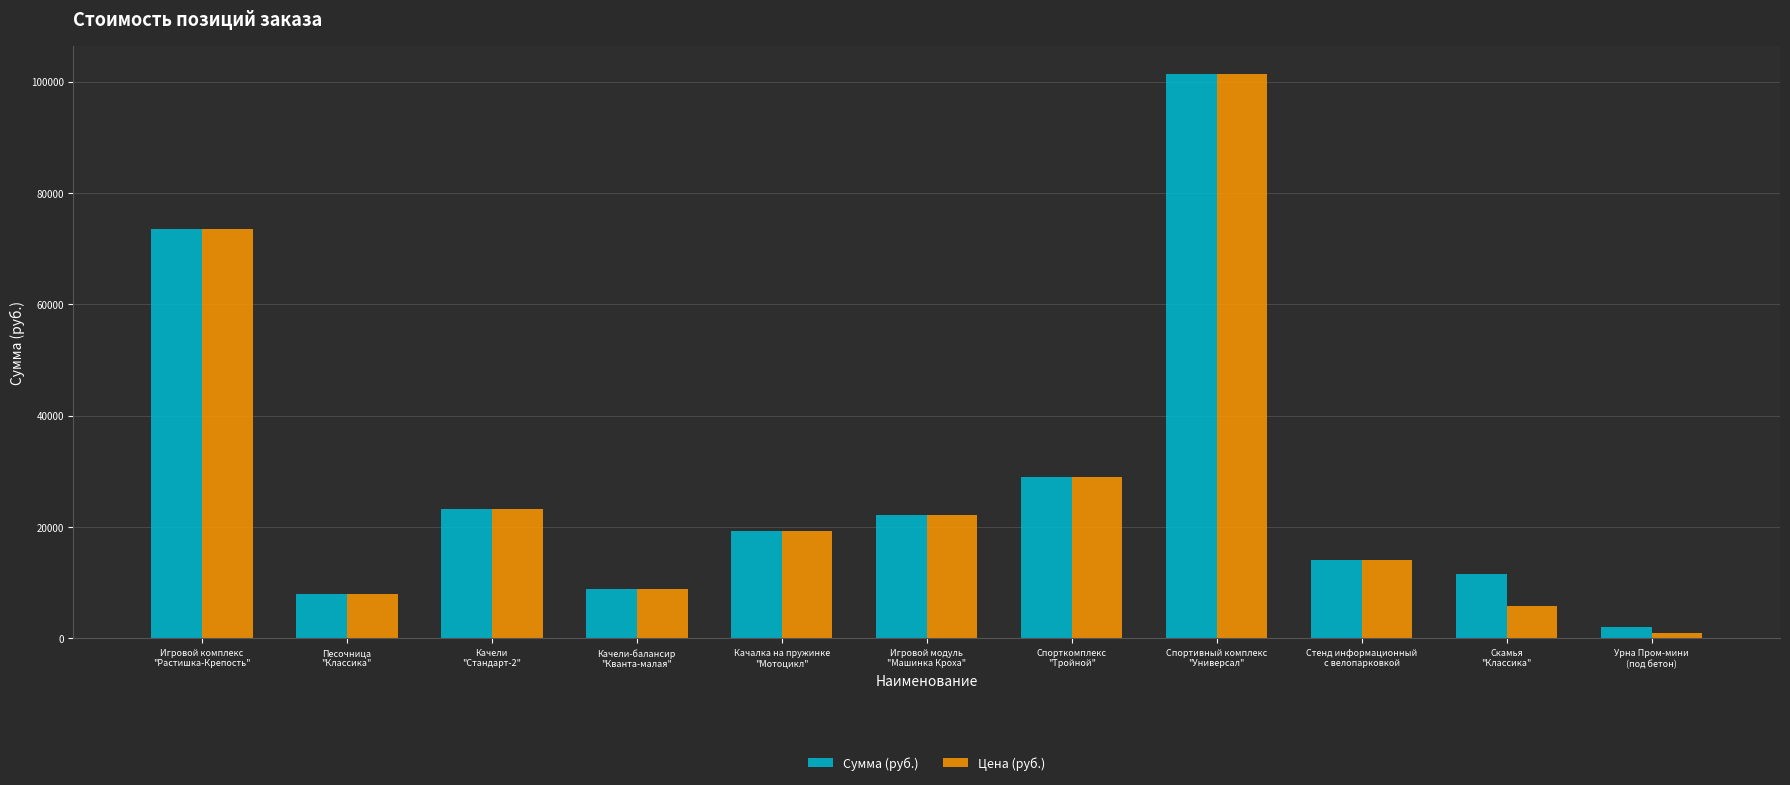

What is the highest value of the Сумма (руб.) series?

101330.0